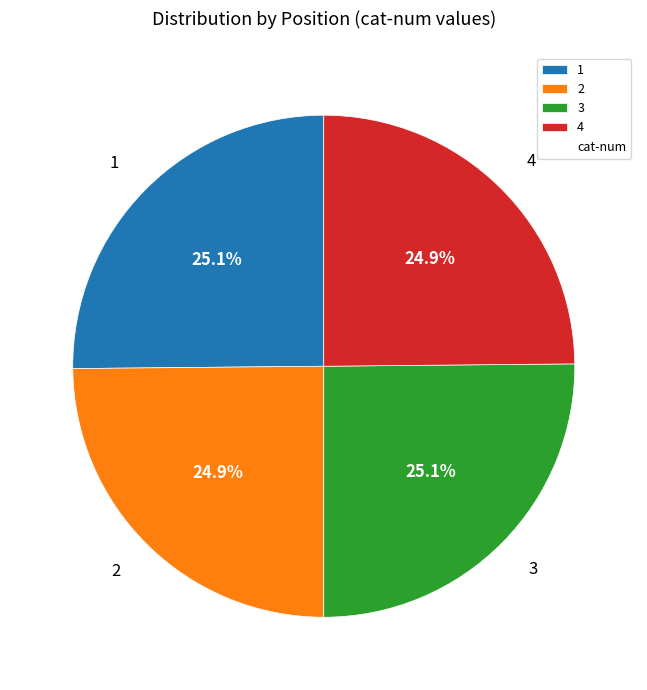

To the nearest percent, what percentage of the pie is 2?

25%